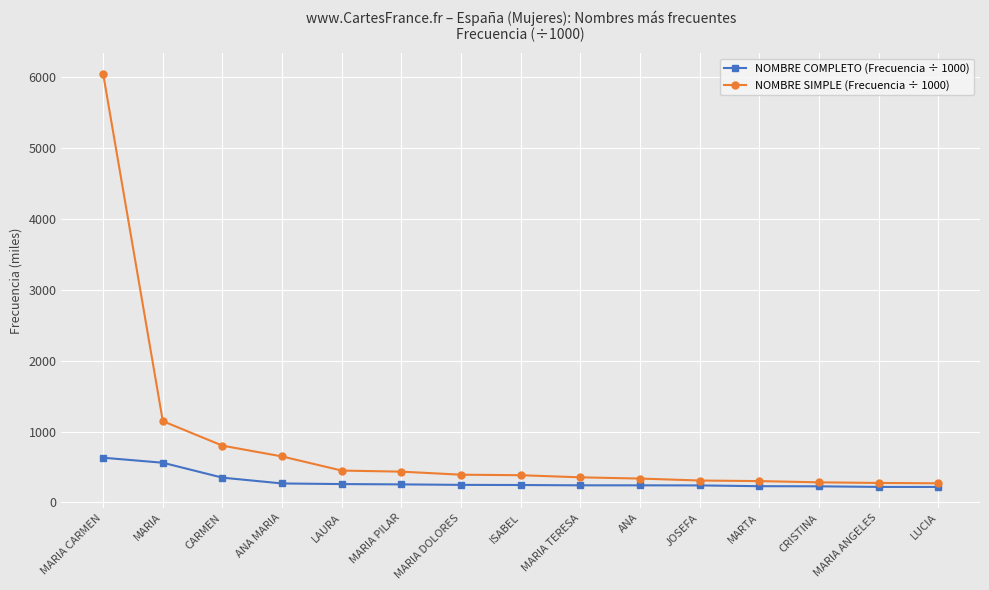

Count the number of categories in the chart.

15